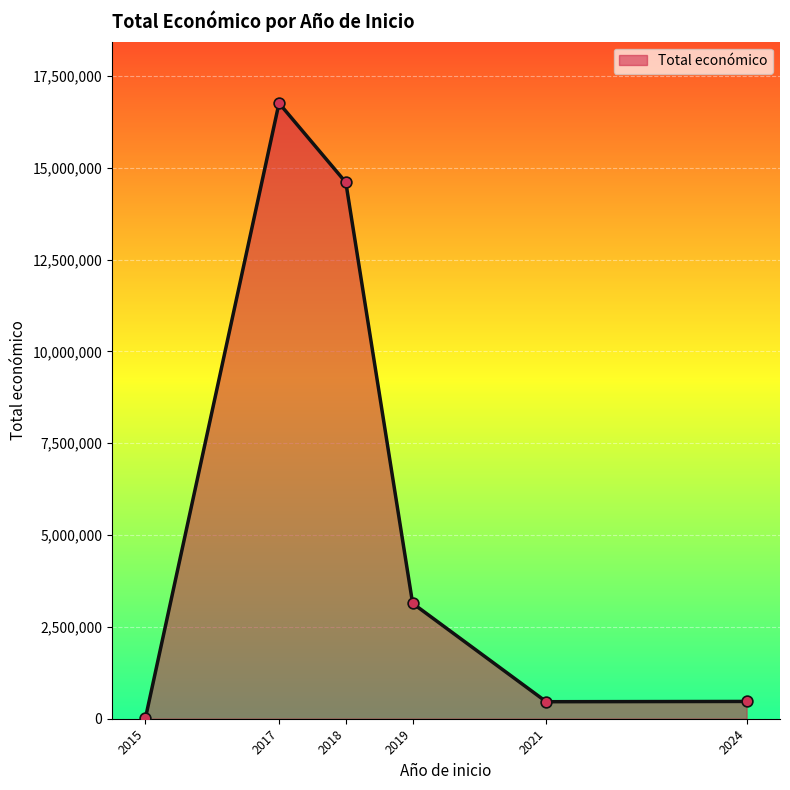

Which has a higher value, 2018 or 2017?

2017